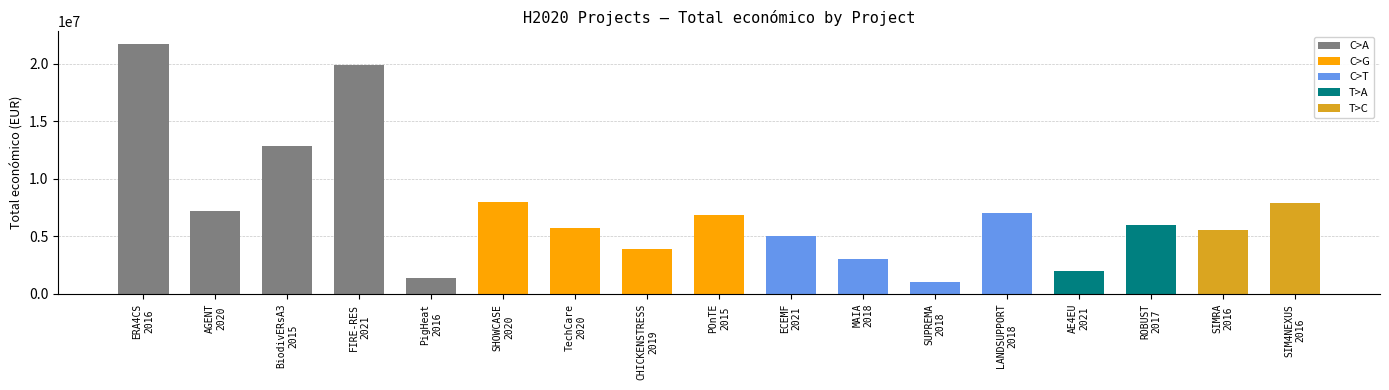

The chart shows a value of 1966132 at PigHeat
2016. True or false?

False